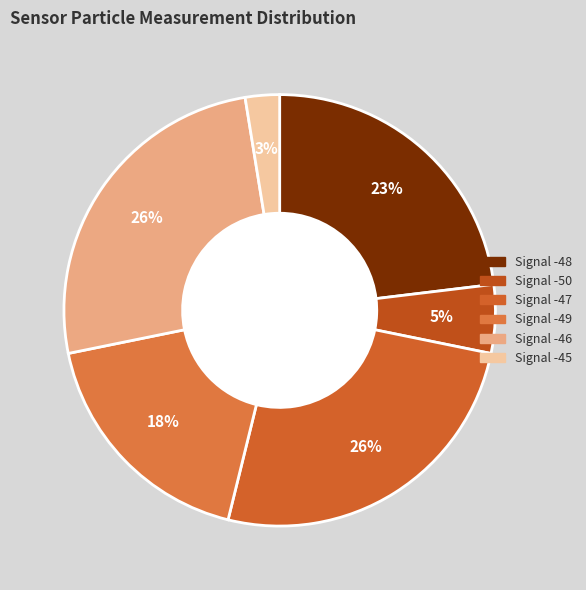

What is the smallest slice in the pie chart?

Signal -45